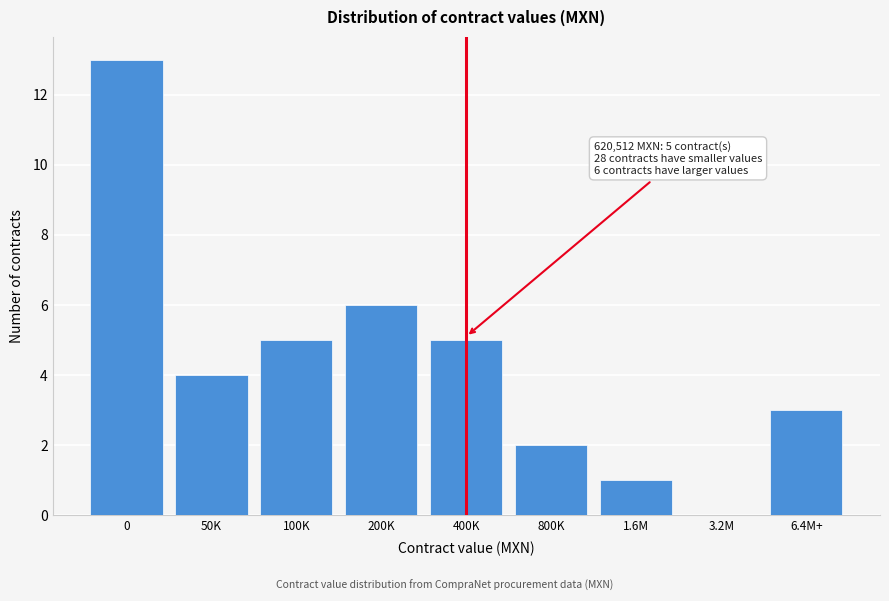

Reading right to left, extract all data points from this chart.

6.4M+=3	3.2M=0	1.6M=1	800K=2	400K=5	200K=6	100K=5	50K=4	0=13